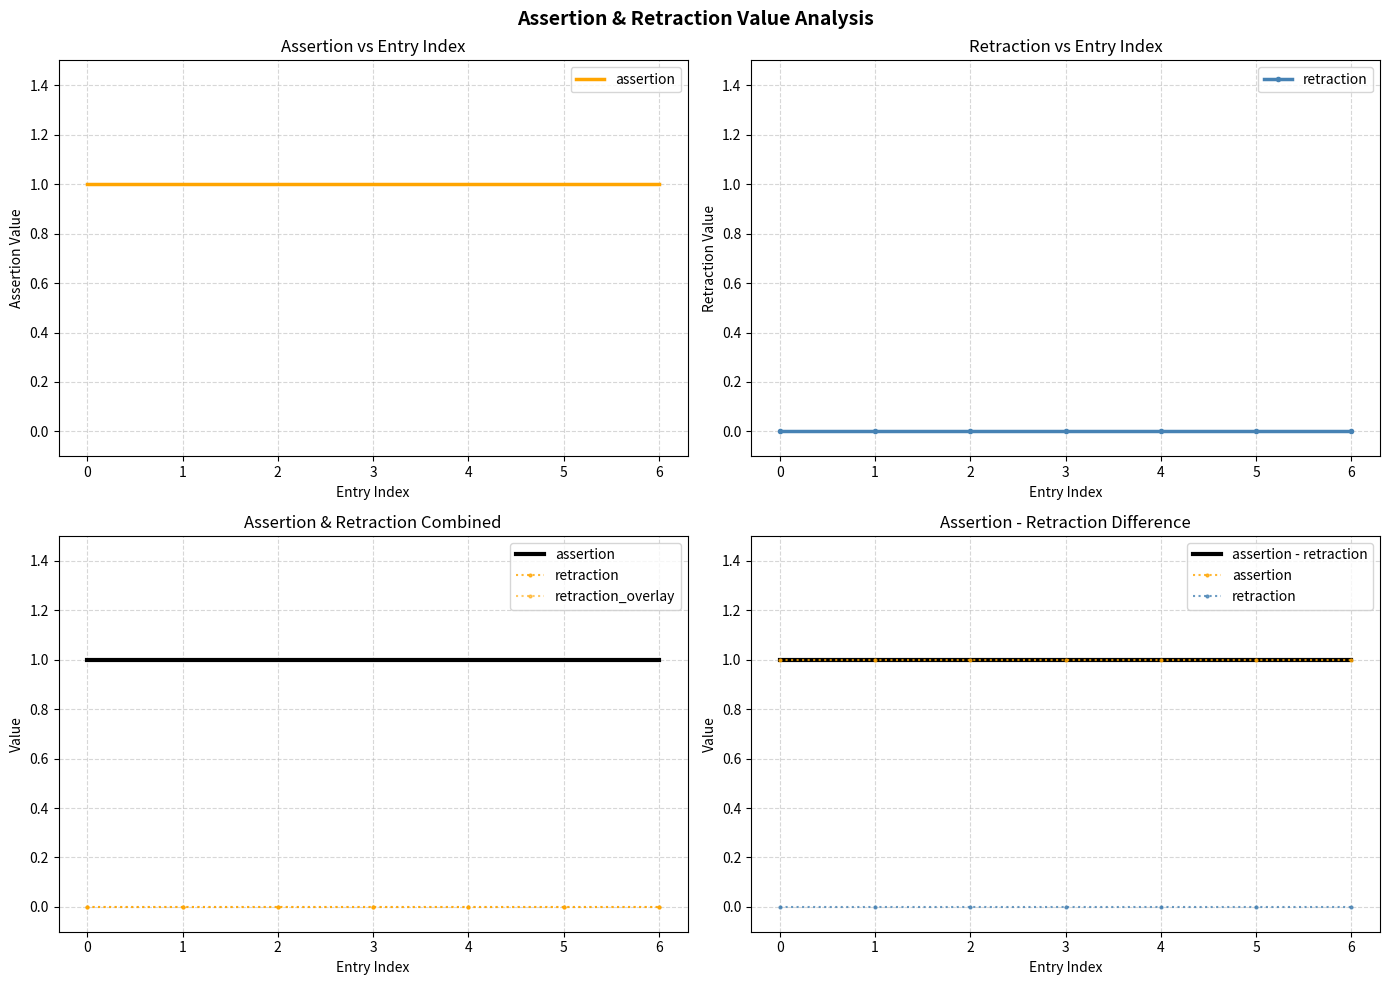

What is the spread (max minus min) of values at 3?

1